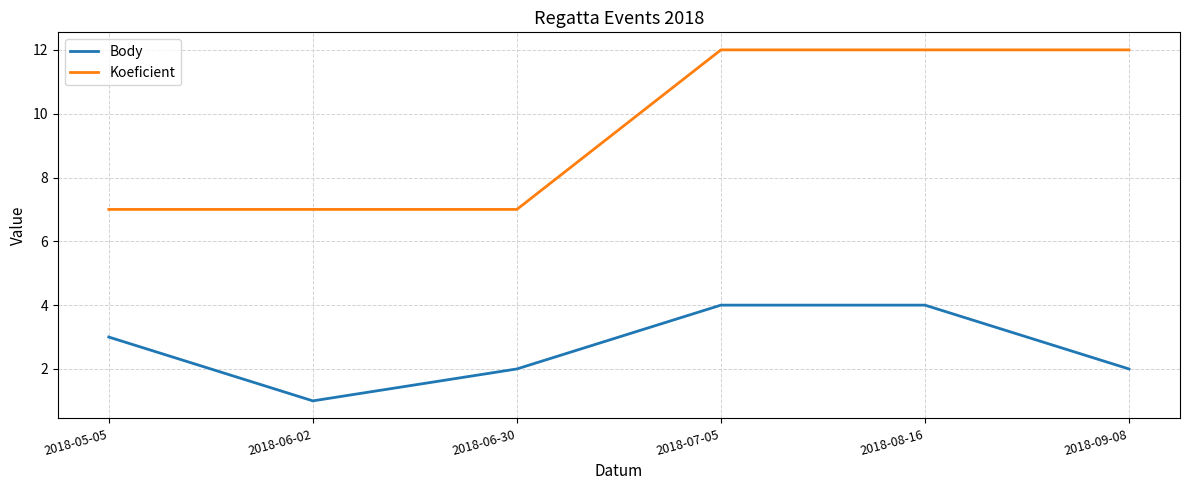

Which series has the widest spread of values?

Koeficient